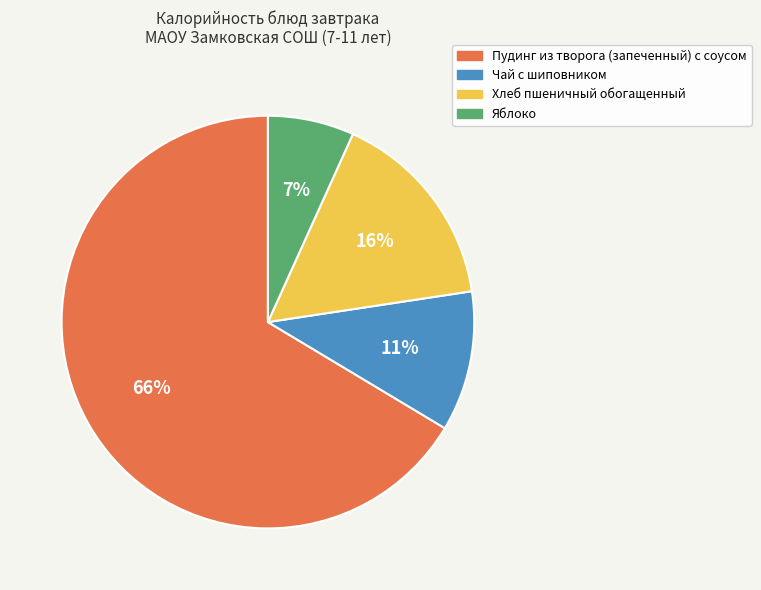

To the nearest percent, what percentage of the pie is Яблоко?

7%